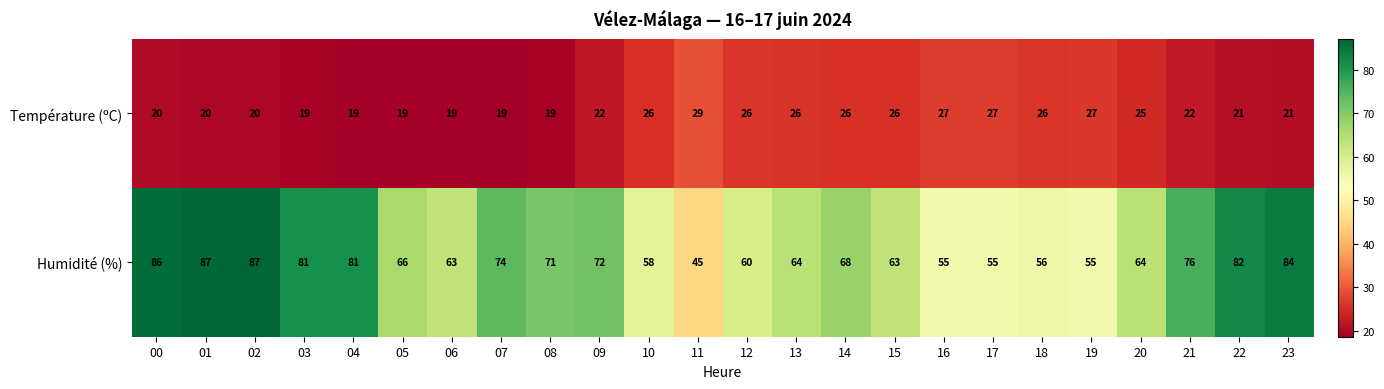

What is the difference between the second highest and minimum values in the Humidité (%) series?

42